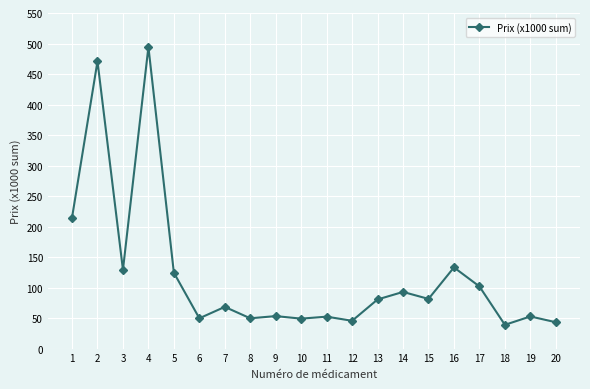

Where is the data nearest to the value 266?

1